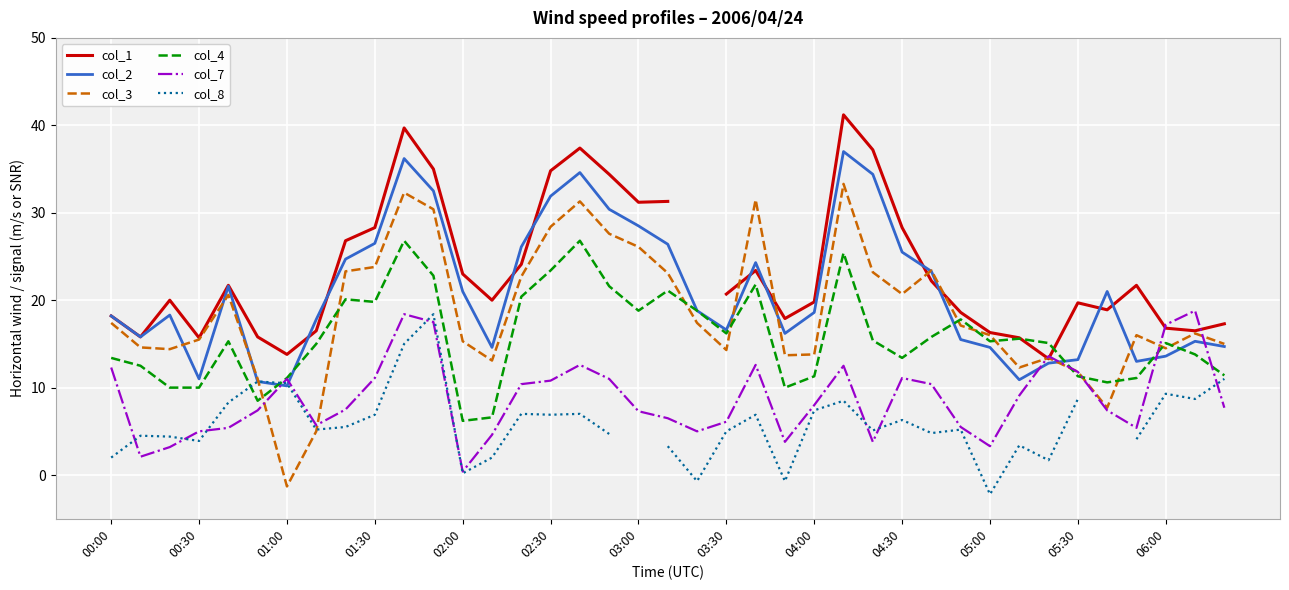

What is the maximum value for col_7?

18.8